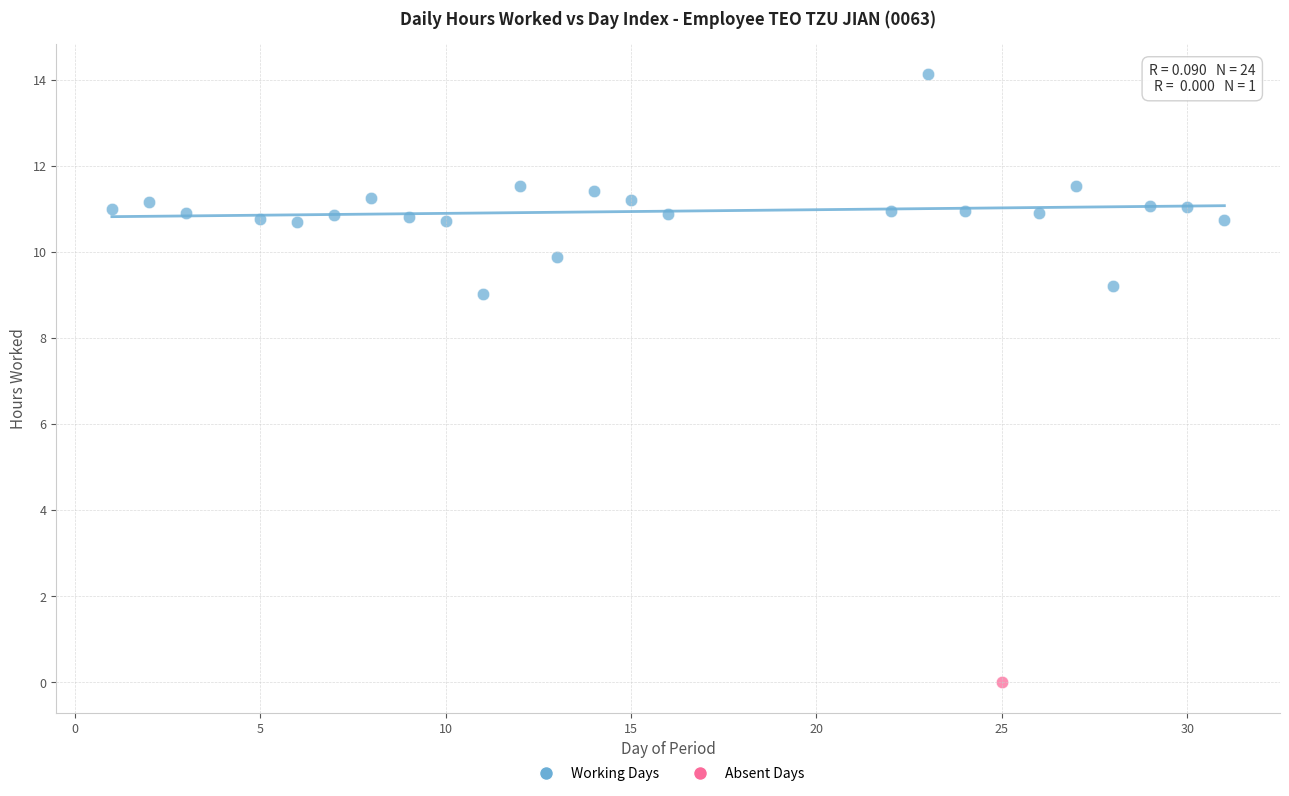

What are all the series names shown in the legend?

Working Days, Absent Days